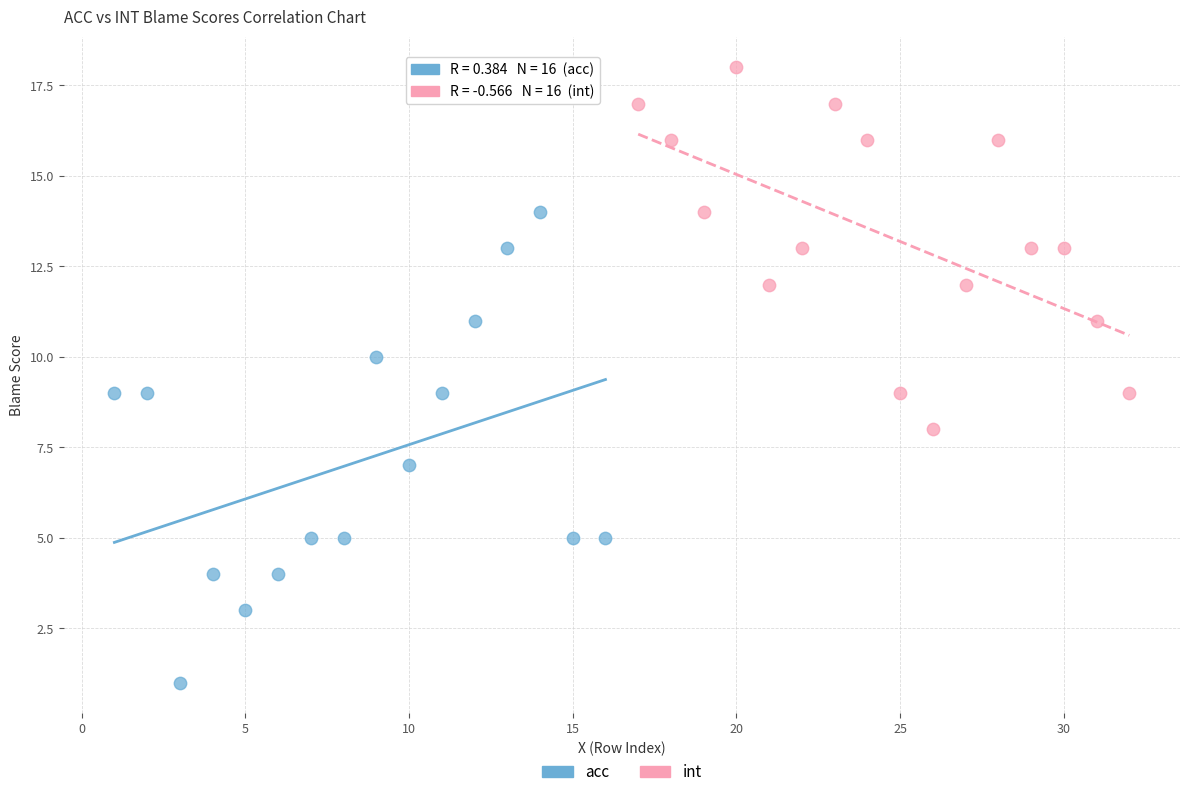

Which series has the widest spread of Y values?

acc